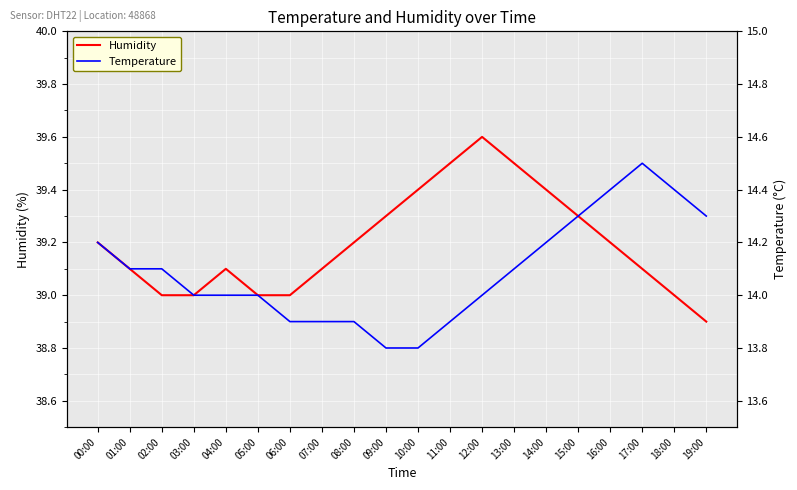

True or false: Humidity and Temperature cross at least once.

False